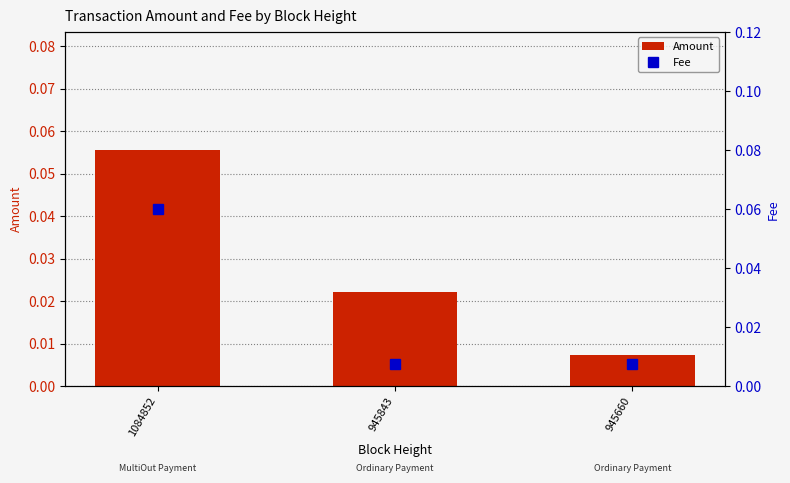

Reading left to right, what are all the values shown in this chart?

Amount: 1084852=0.1	945843=0.0	945660=0.0
Fee: 1084852=0.1	945843=0.0	945660=0.0